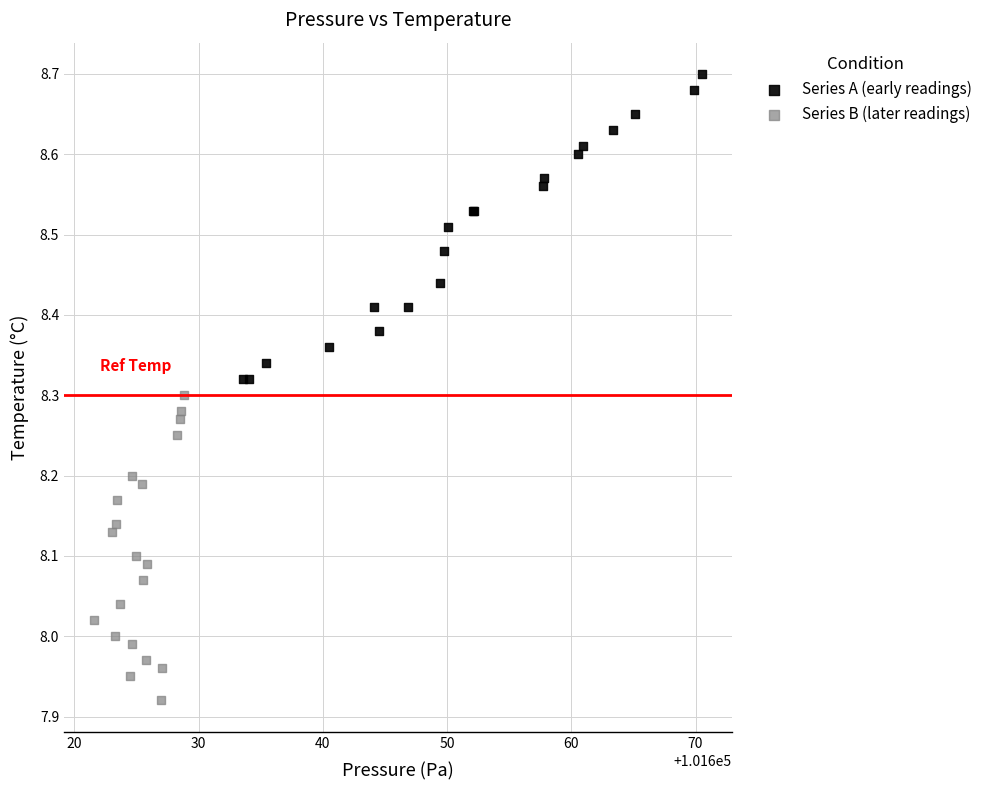

Which series reaches the maximum Y coordinate?

Series A (early readings)